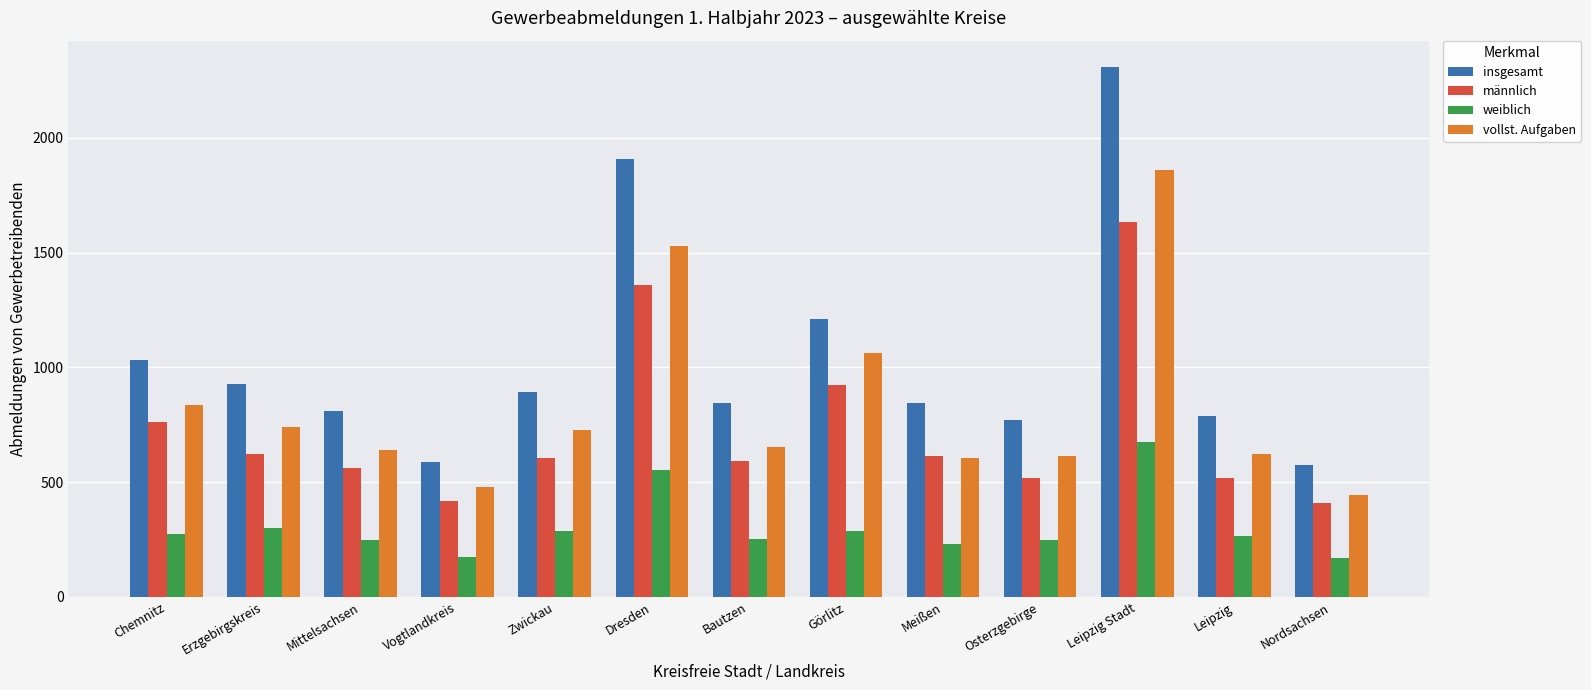

What are all the series names shown in the legend?

insgesamt, männlich, weiblich, vollst. Aufgaben